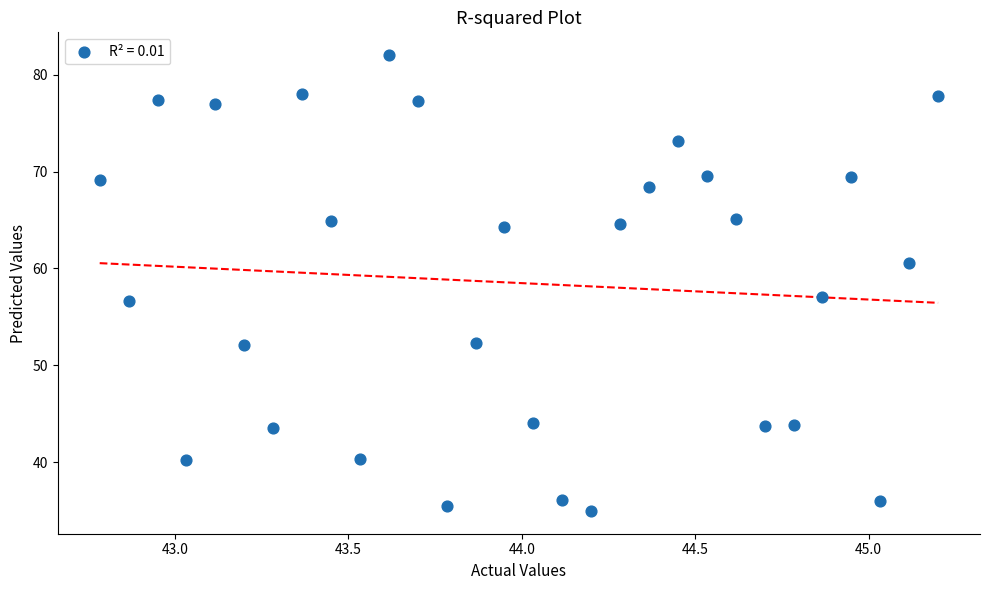

What is the range of X values (max minus min)?

2.4